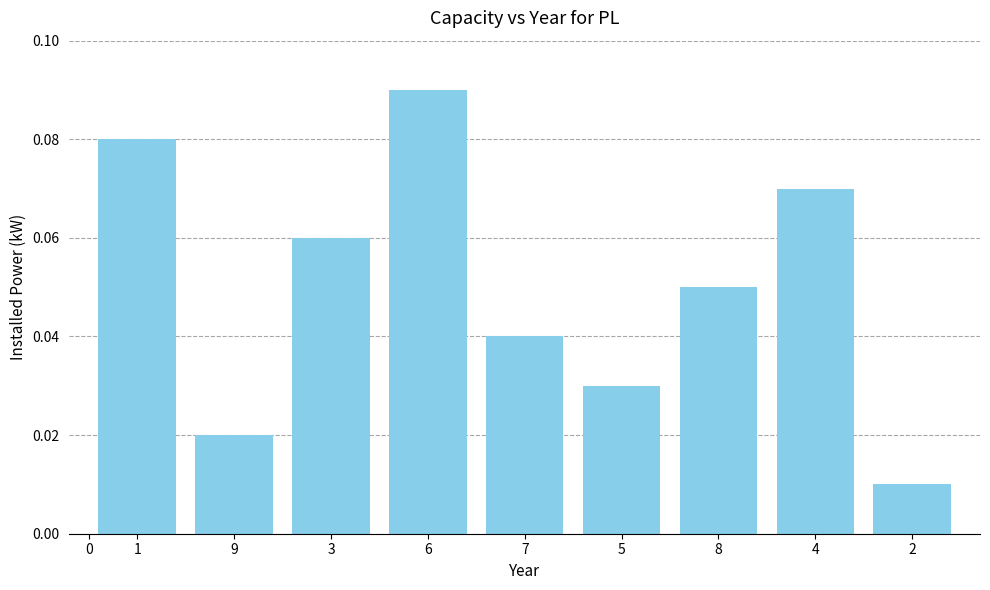

What is the sum of all values?

0.5